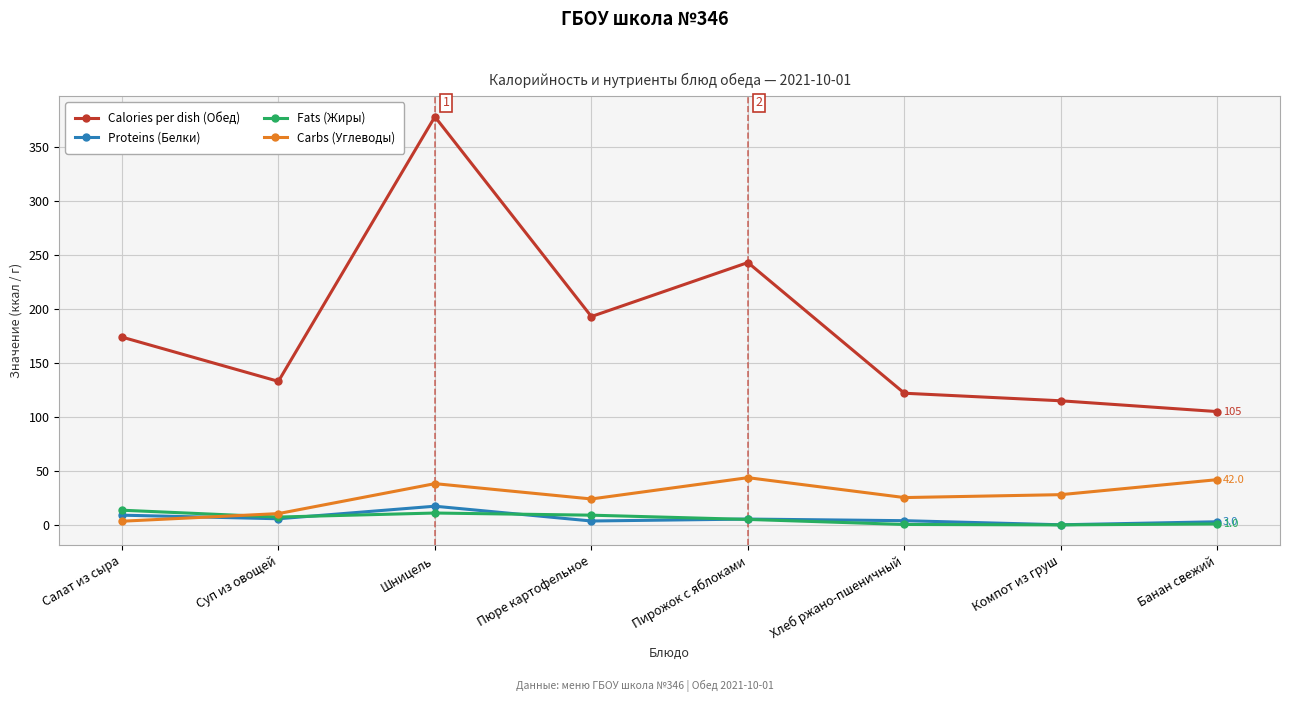

What is the difference between the maximum and minimum values in the Fats (Жиры) series?

13.6